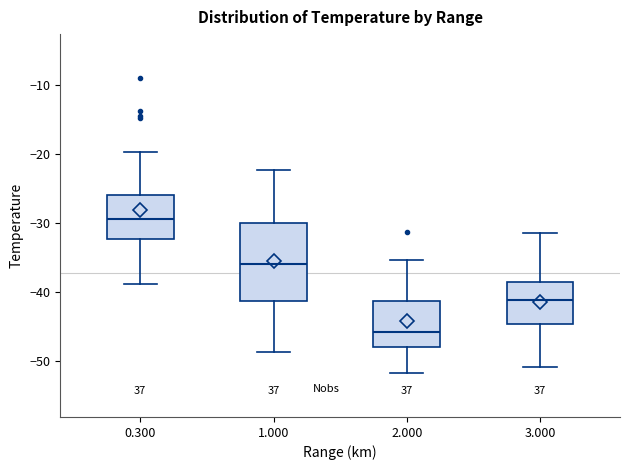

Reading left to right, read every box against the y-axis: the position of its median line, the range the box covers, and the ends of its whiskers. The values are not printed on the chart, so give them approximately, as read against the axis.

0.300: median -29, box -32 to -26, whiskers -39 to -20
1.000: median -36, box -41 to -30, whiskers -49 to -22
2.000: median -46, box -48 to -41, whiskers -52 to -35
3.000: median -41, box -45 to -39, whiskers -51 to -31